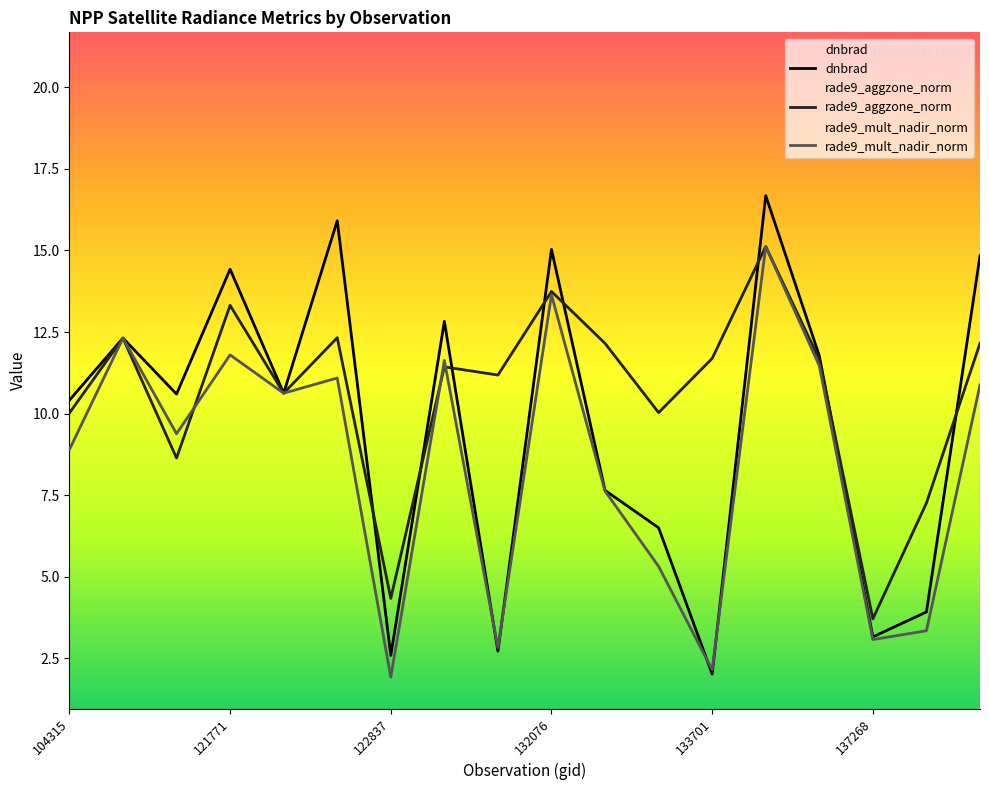

Which series has the largest total across all categories?

rade9_aggzone_norm